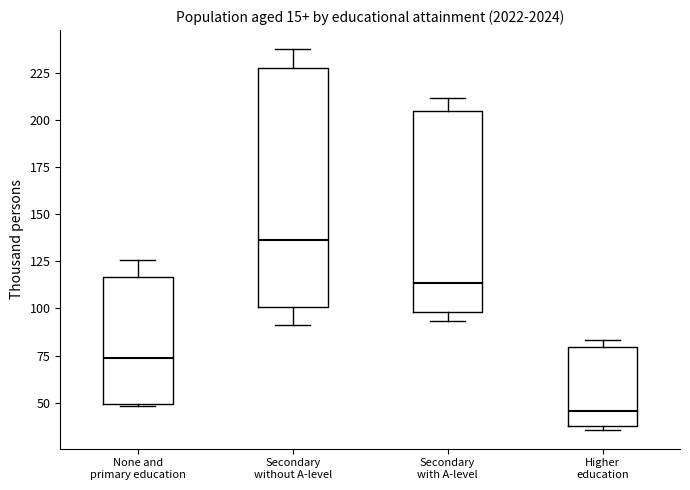

Reading left to right, read every box against the y-axis: the position of its median line, the range the box covers, and the ends of its whiskers. The values are not printed on the chart, so give them approximately, as read against the axis.

None and primary education: median 75, box 50 to 115, whiskers 50 to 125
Secondary without A-level: median 135, box 100 to 230, whiskers 90 to 240
Secondary with A-level: median 115, box 100 to 205, whiskers 95 to 210
Higher education: median 45, box 40 to 80, whiskers 35 to 85